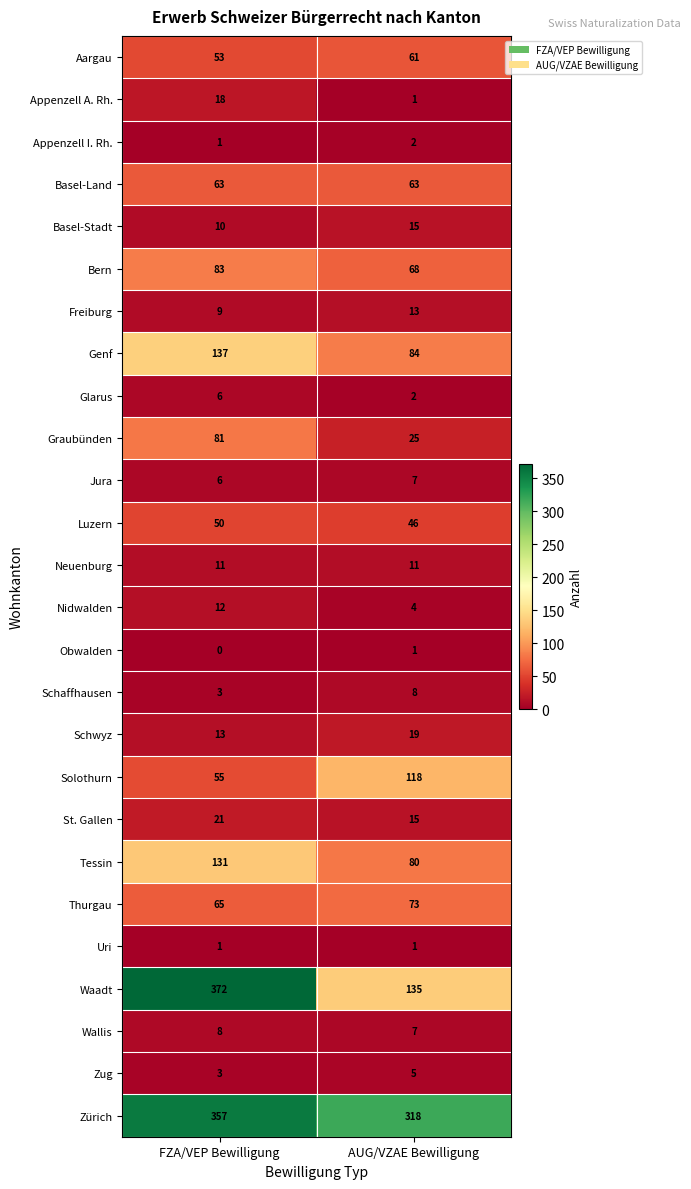

What is the sum of the Thurgau values at FZA/VEP Bewilligung and AUG/VZAE Bewilligung?

138